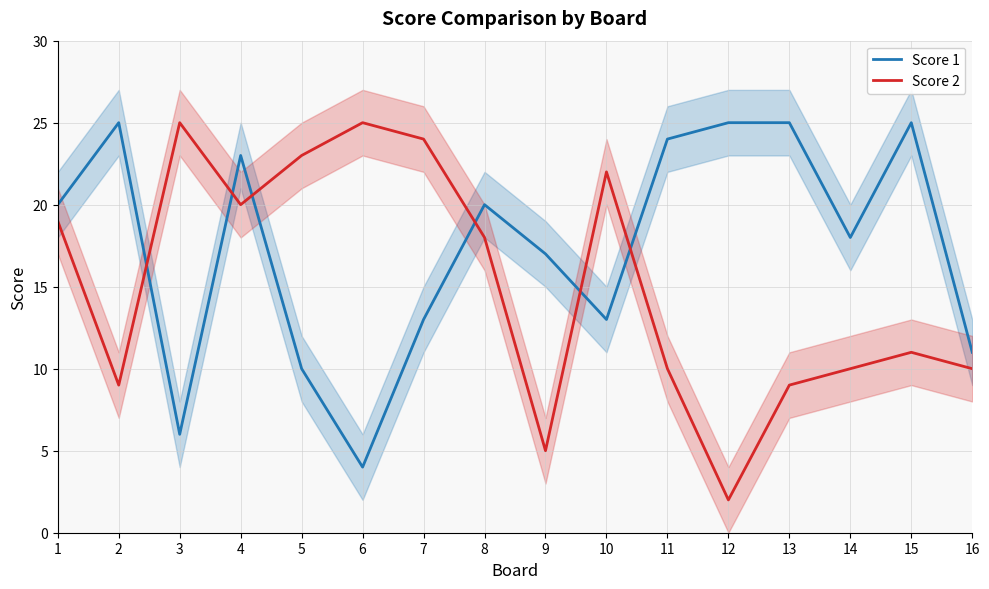

How many interior local peaks does the Score 1 series have?

4